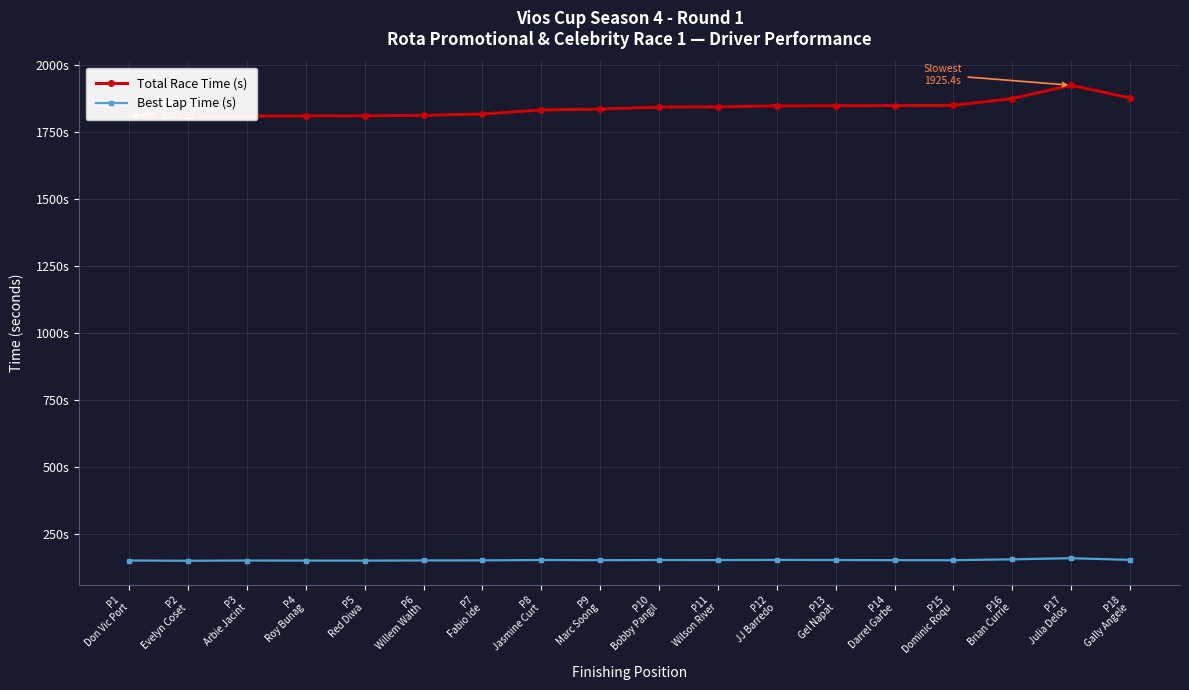

At which category does the chart reach its peak across all series?

P17
Julia Delos 